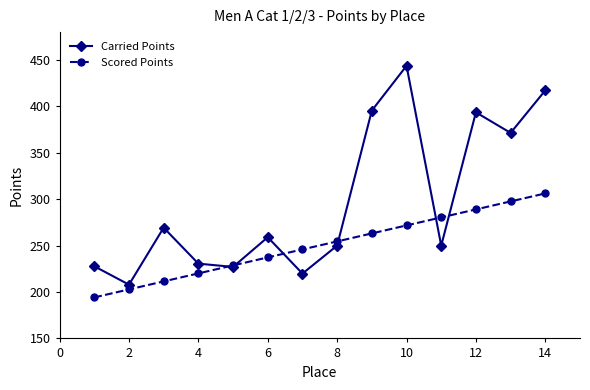

Which series has the largest total across all categories?

Carried Points